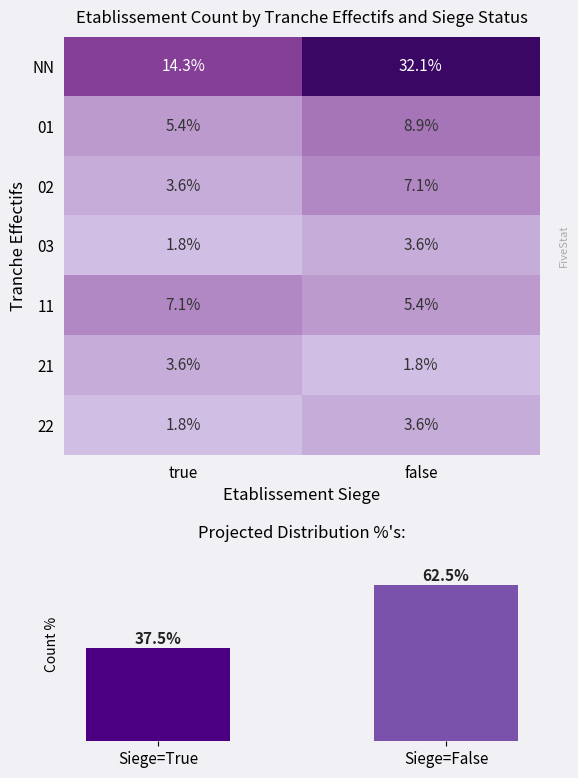

What is the sum of the 11 values at false and true?

12.5